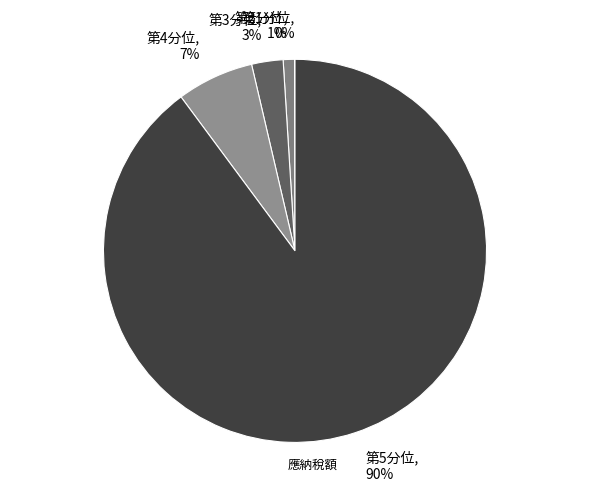

To the nearest percent, what percentage of the pie is 第3分位, 3%?

3%